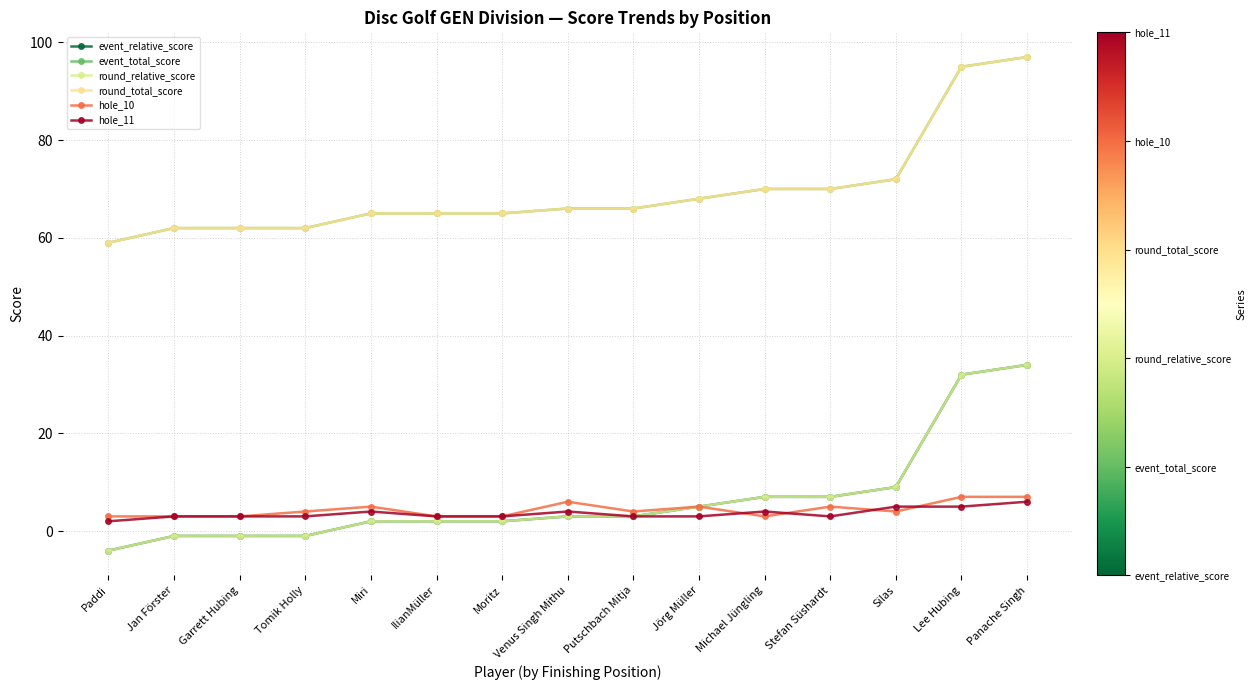

Is this an area chart (filled region under the line)?

No